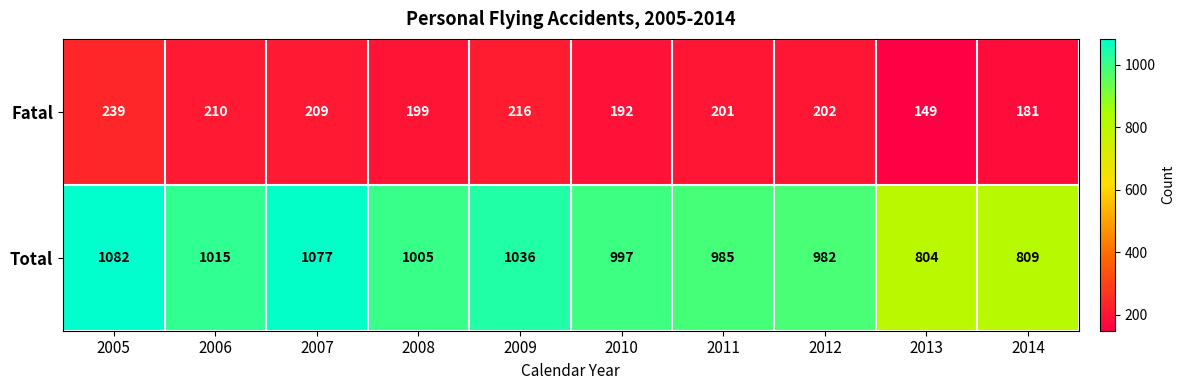

Is it true that Total equals 982 at 2012?

True